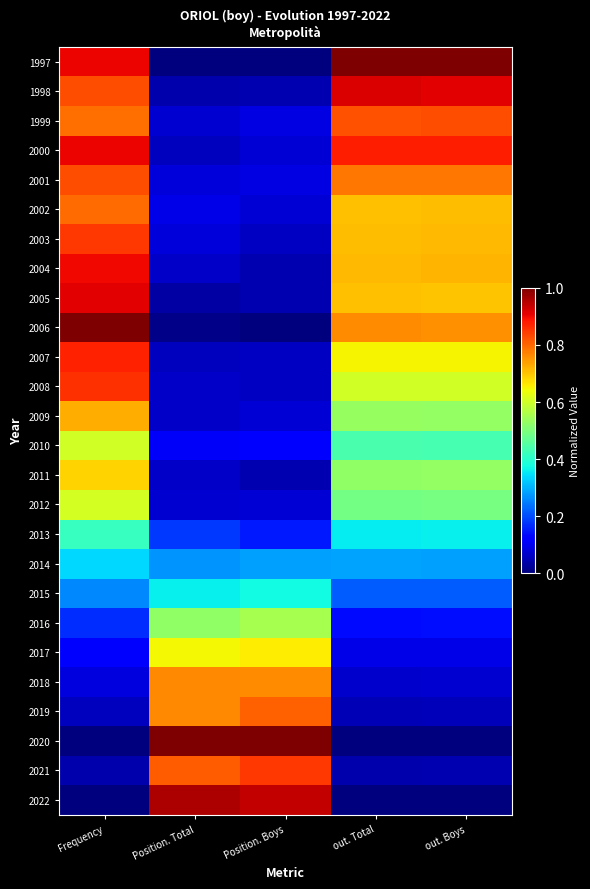

Reading right to left, list all the values displayed in this chart.

1997: out. Boys=1.0	out. Total=1.0	Position. Boys=0.0	Position. Total=0.0	Frequency=0.9
1998: out. Boys=0.9	out. Total=0.9	Position. Boys=0.0	Position. Total=0.0	Frequency=0.8
1999: out. Boys=0.8	out. Total=0.8	Position. Boys=0.1	Position. Total=0.1	Frequency=0.8
2000: out. Boys=0.9	out. Total=0.9	Position. Boys=0.1	Position. Total=0.1	Frequency=0.9
2001: out. Boys=0.8	out. Total=0.8	Position. Boys=0.1	Position. Total=0.1	Frequency=0.8
2002: out. Boys=0.7	out. Total=0.7	Position. Boys=0.1	Position. Total=0.1	Frequency=0.8
2003: out. Boys=0.7	out. Total=0.7	Position. Boys=0.1	Position. Total=0.1	Frequency=0.8
2004: out. Boys=0.7	out. Total=0.7	Position. Boys=0.0	Position. Total=0.1	Frequency=0.9
2005: out. Boys=0.7	out. Total=0.7	Position. Boys=0.0	Position. Total=0.0	Frequency=0.9
2006: out. Boys=0.8	out. Total=0.8	Position. Boys=0.0	Position. Total=0.0	Frequency=1.0
2007: out. Boys=0.7	out. Total=0.6	Position. Boys=0.1	Position. Total=0.1	Frequency=0.9
2008: out. Boys=0.6	out. Total=0.6	Position. Boys=0.1	Position. Total=0.1	Frequency=0.9
2009: out. Boys=0.5	out. Total=0.5	Position. Boys=0.1	Position. Total=0.1	Frequency=0.7
2010: out. Boys=0.4	out. Total=0.4	Position. Boys=0.1	Position. Total=0.1	Frequency=0.6
2011: out. Boys=0.5	out. Total=0.5	Position. Boys=0.0	Position. Total=0.1	Frequency=0.7
2012: out. Boys=0.5	out. Total=0.5	Position. Boys=0.1	Position. Total=0.1	Frequency=0.6
2013: out. Boys=0.4	out. Total=0.4	Position. Boys=0.1	Position. Total=0.2	Frequency=0.4
2014: out. Boys=0.3	out. Total=0.3	Position. Boys=0.3	Position. Total=0.3	Frequency=0.3
2015: out. Boys=0.2	out. Total=0.2	Position. Boys=0.4	Position. Total=0.4	Frequency=0.3
2016: out. Boys=0.1	out. Total=0.1	Position. Boys=0.6	Position. Total=0.5	Frequency=0.2
2017: out. Boys=0.1	out. Total=0.1	Position. Boys=0.7	Position. Total=0.6	Frequency=0.1
2018: out. Boys=0.1	out. Total=0.1	Position. Boys=0.8	Position. Total=0.8	Frequency=0.1
2019: out. Boys=0.1	out. Total=0.0	Position. Boys=0.8	Position. Total=0.8	Frequency=0.1
2020: out. Boys=0.0	out. Total=0.0	Position. Boys=1.0	Position. Total=1.0	Frequency=0.0
2021: out. Boys=0.0	out. Total=0.0	Position. Boys=0.9	Position. Total=0.8	Frequency=0.0
2022: out. Boys=0.0	out. Total=0.0	Position. Boys=0.9	Position. Total=1.0	Frequency=0.0